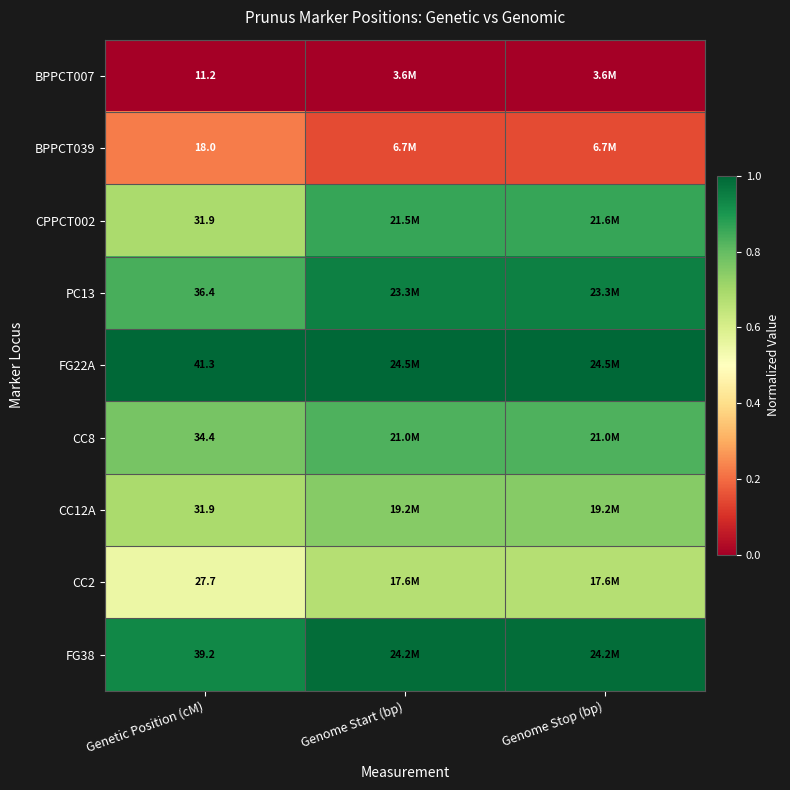

Where is CC12A nearest to the value 0?

Genetic Position (cM)